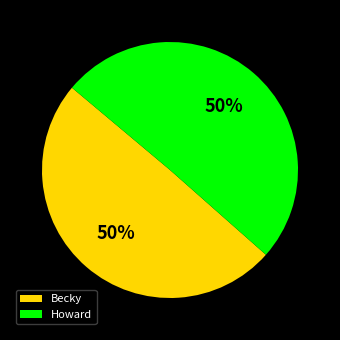

The Howard slice represents 50% of the pie. True or false?

True